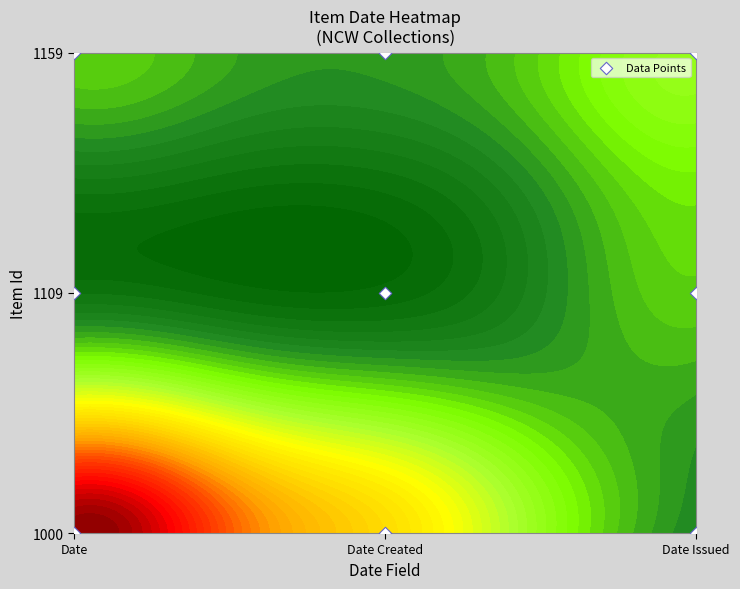

What is the difference between the maximum and minimum values?

2